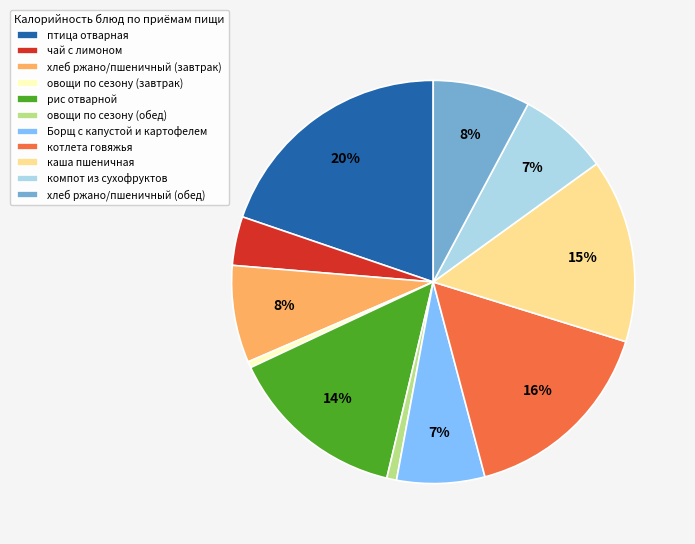

To the nearest percent, what percentage of the pie is Борщ с капустой и картофелем?

7%